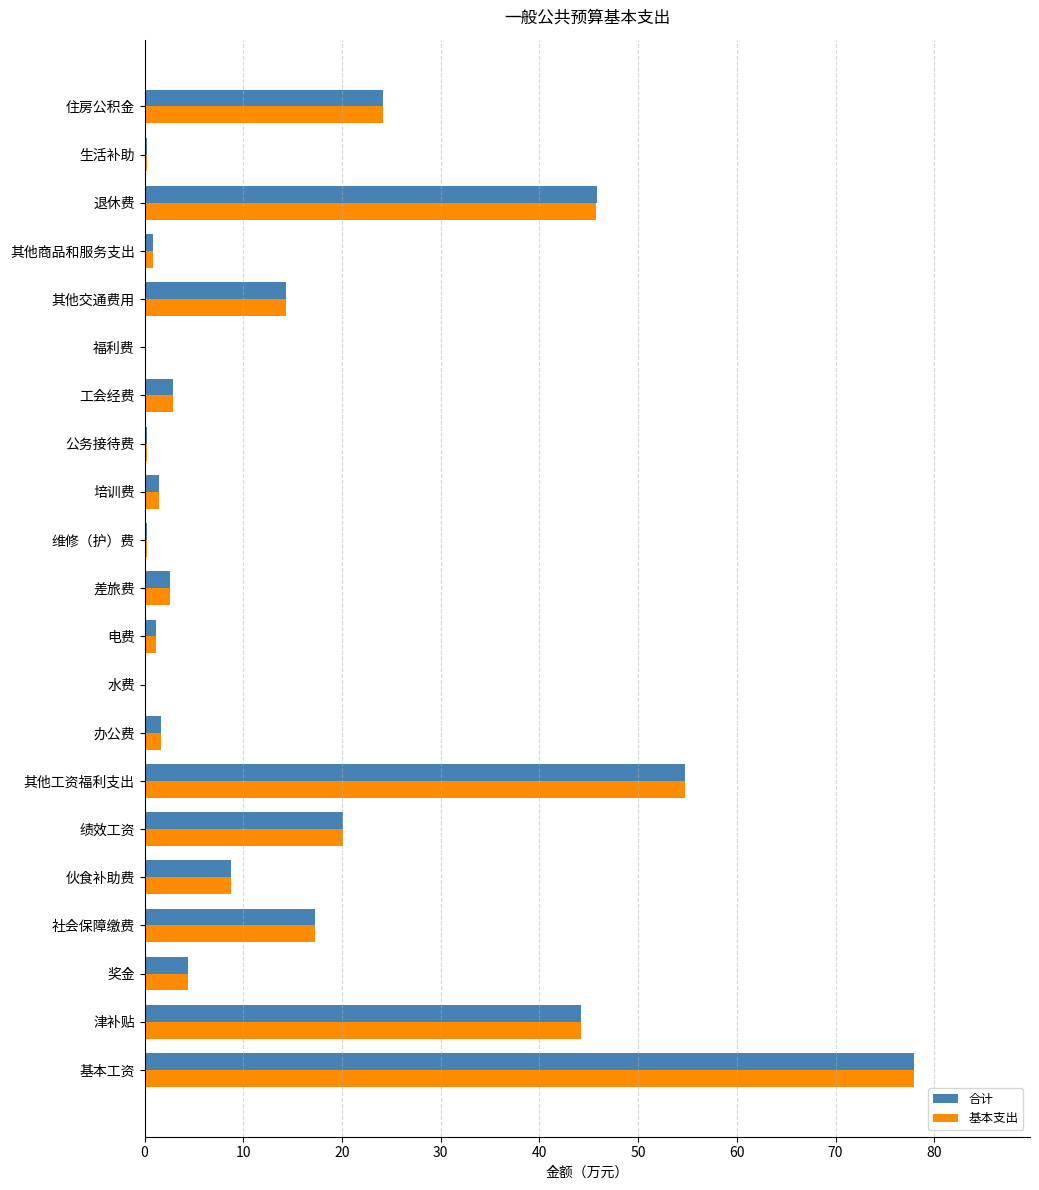

What are all the series names shown in the legend?

合计, 基本支出